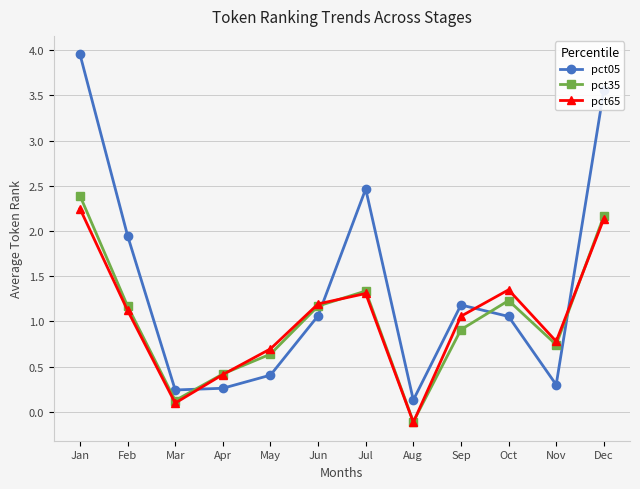

How many lines are shown in the chart?

3